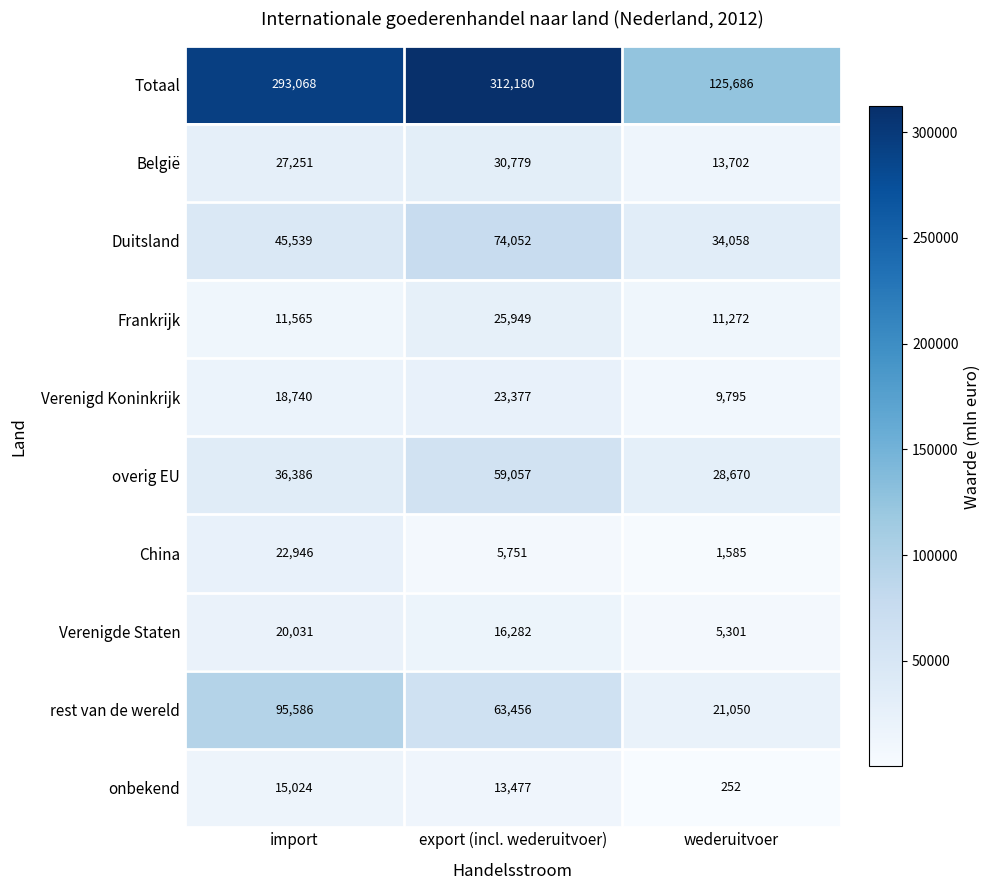

Rank the series by their maximum value, from lowest to highest.

onbekend, Verenigde Staten, China, Verenigd Koninkrijk, Frankrijk, België, overig EU, Duitsland, rest van de wereld, Totaal